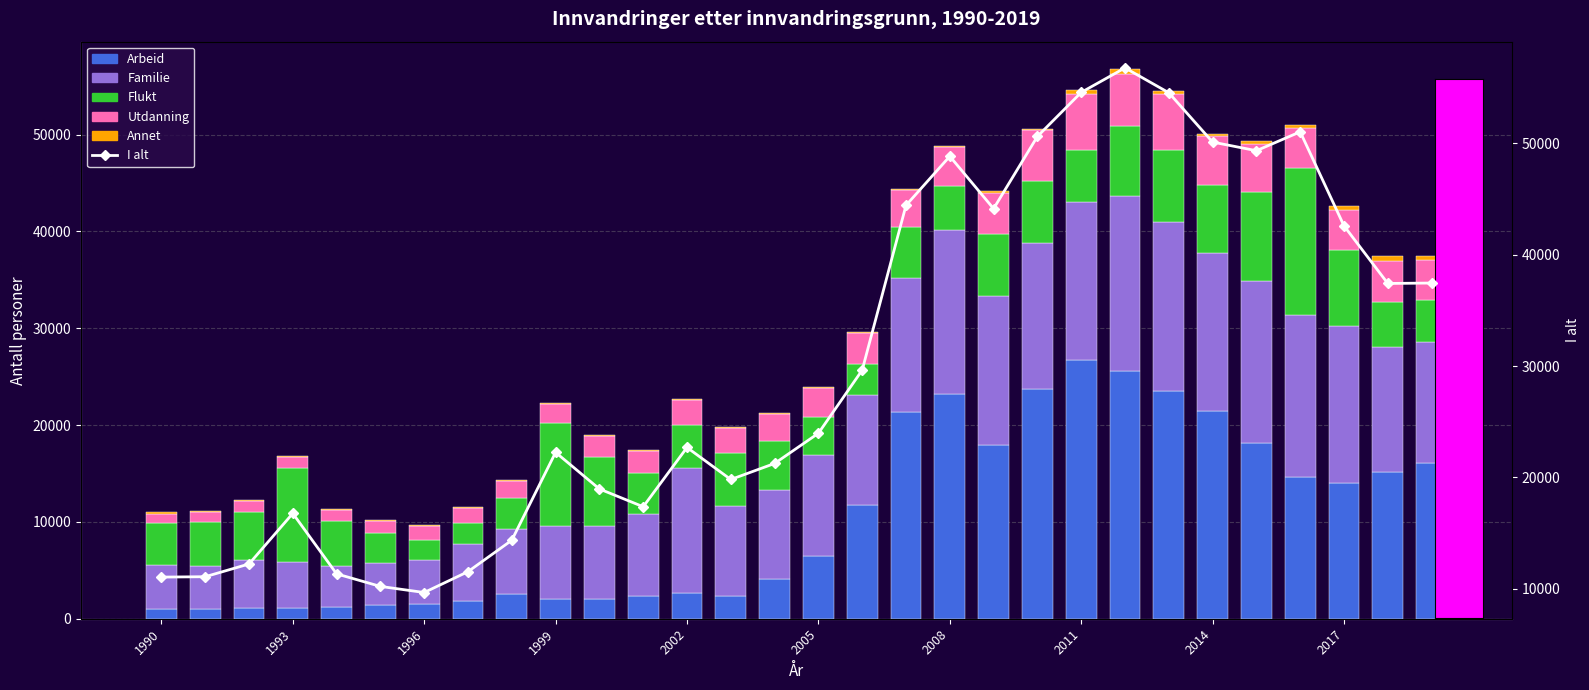

Are the bars horizontal?

No